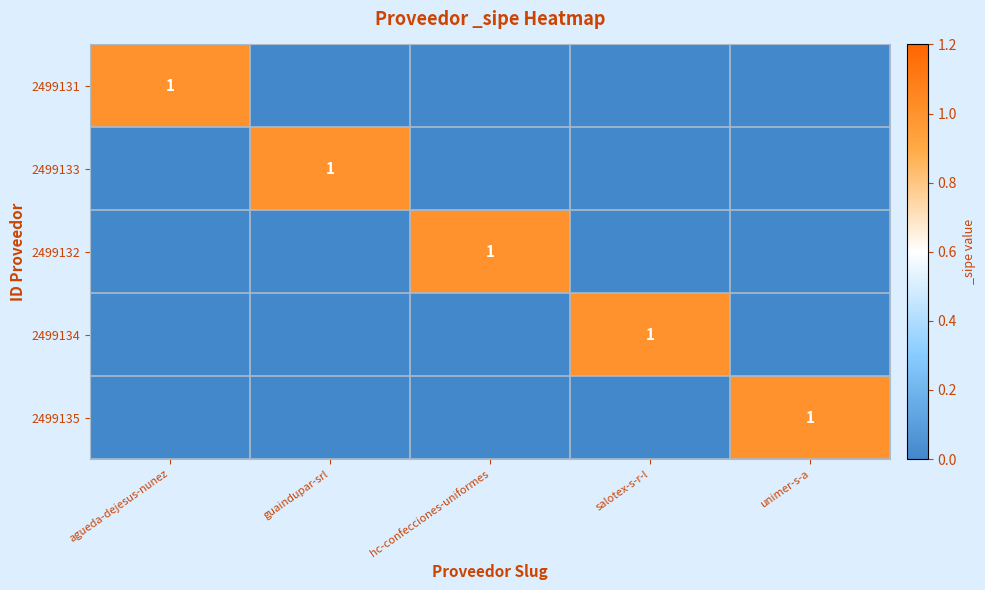

The 2499134 series shows 2 at salotex-s-r-l. True or false?

False